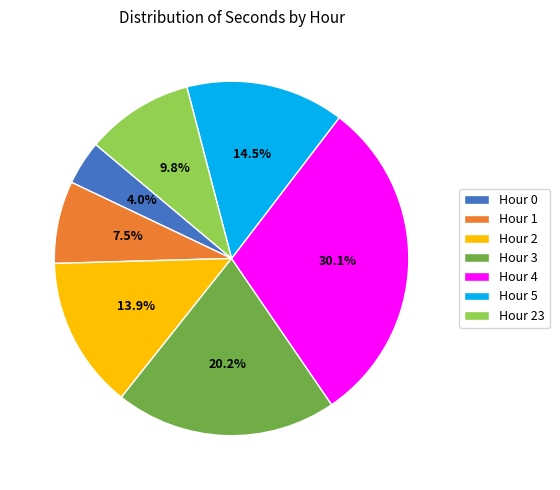

Which has a higher value, Hour 4 or Hour 2?

Hour 4